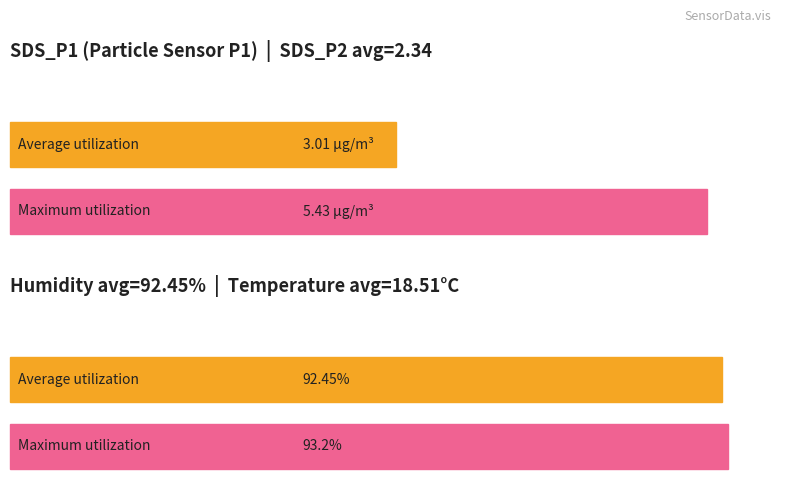

Which label corresponds to the largest value in the chart?

Humidity